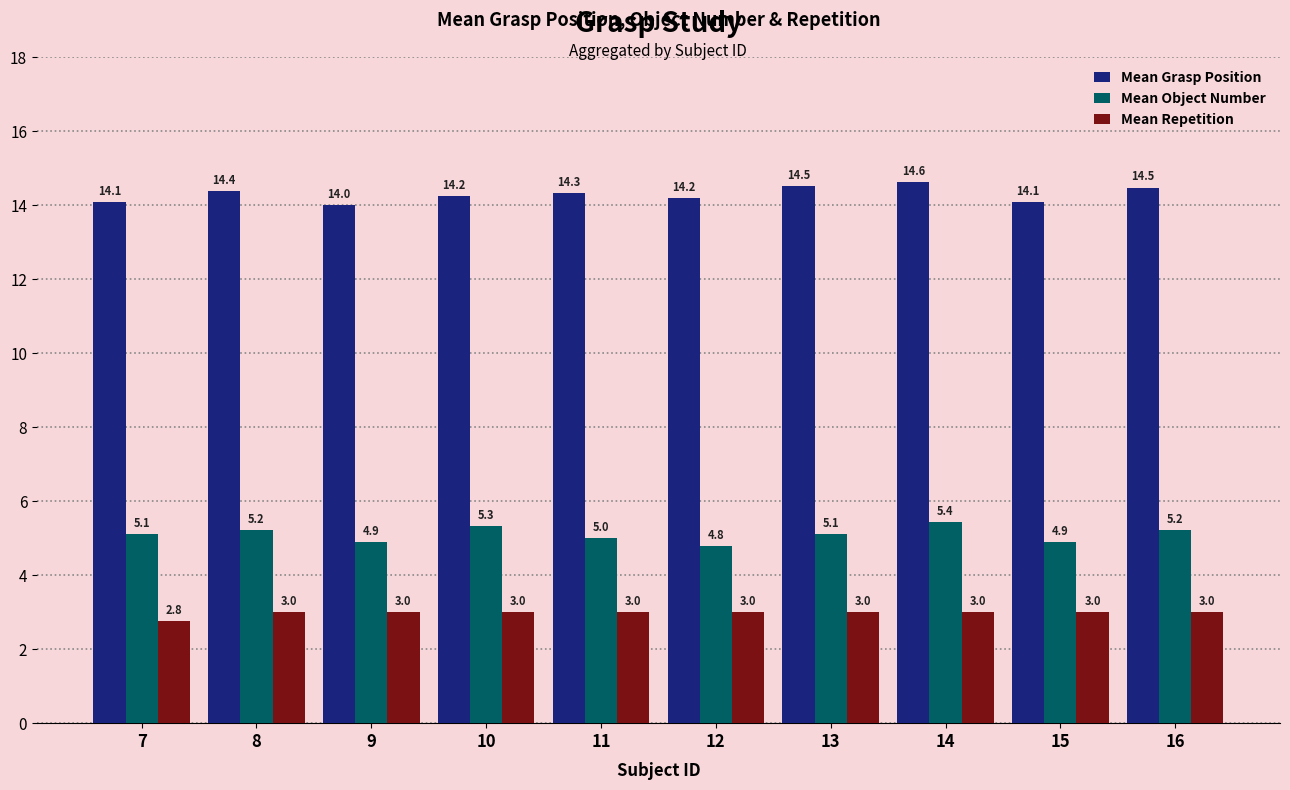

List the series in order of their overall mean, lowest first.

Mean Repetition, Mean Object Number, Mean Grasp Position